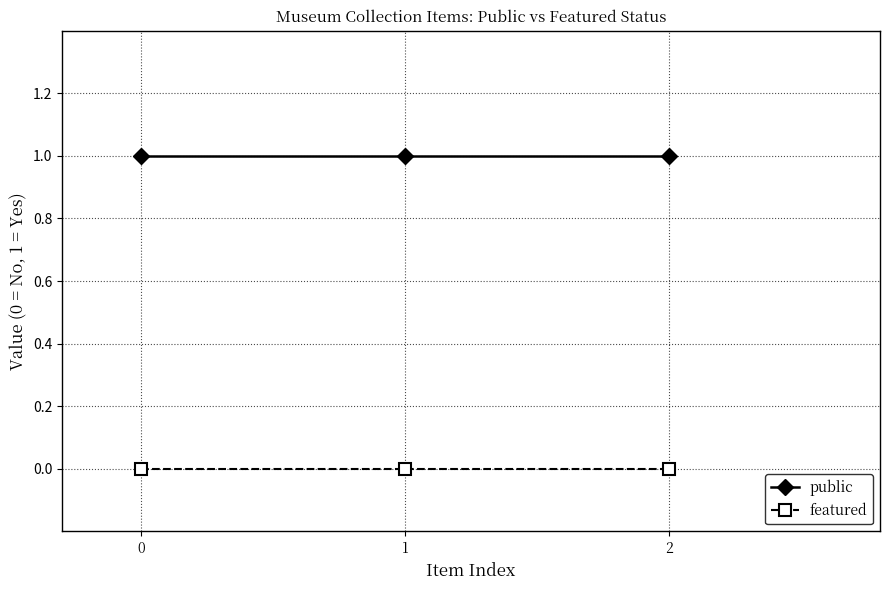

Count the number of data series in this chart.

2